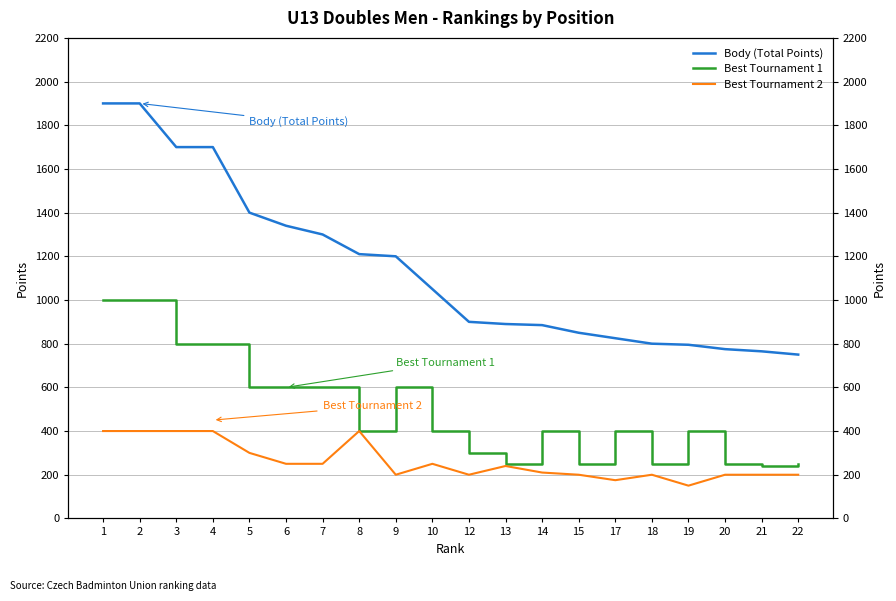

Rank the categories by Best Tournament 1 value from lowest to highest.

21, 13, 15, 18, 20, 22, 12, 8, 10, 14, 17, 19, 5, 6, 7, 9, 3, 4, 1, 2